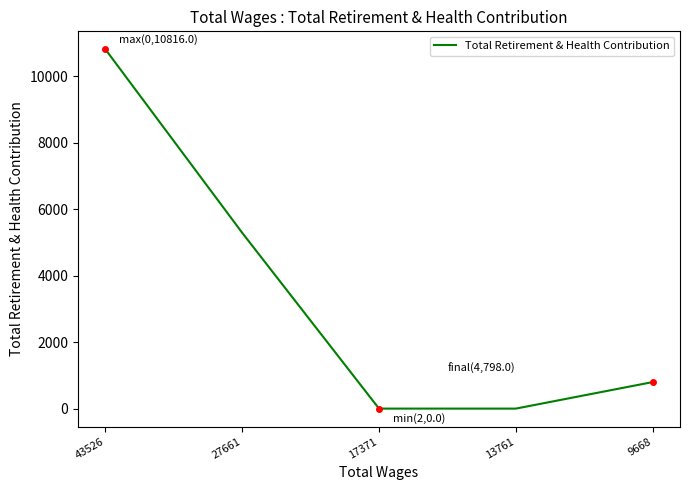

How many values are below 798?

2